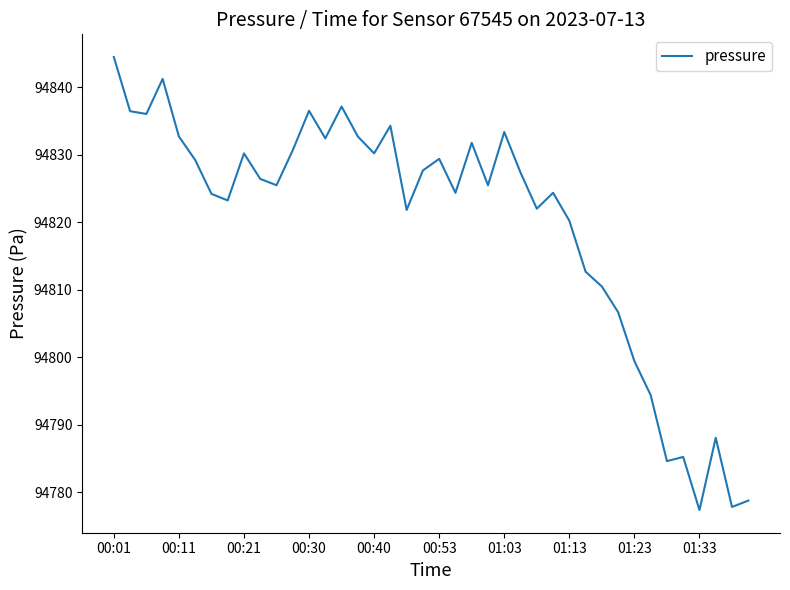

What is the difference between the maximum and minimum values?

67.1